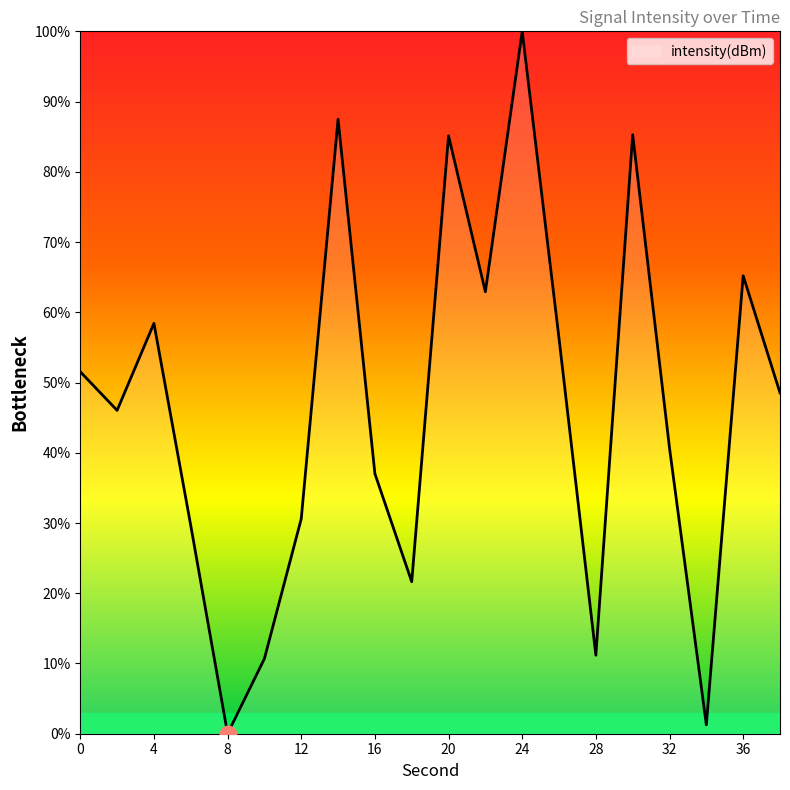

What is the difference between the maximum and minimum values?

100.0